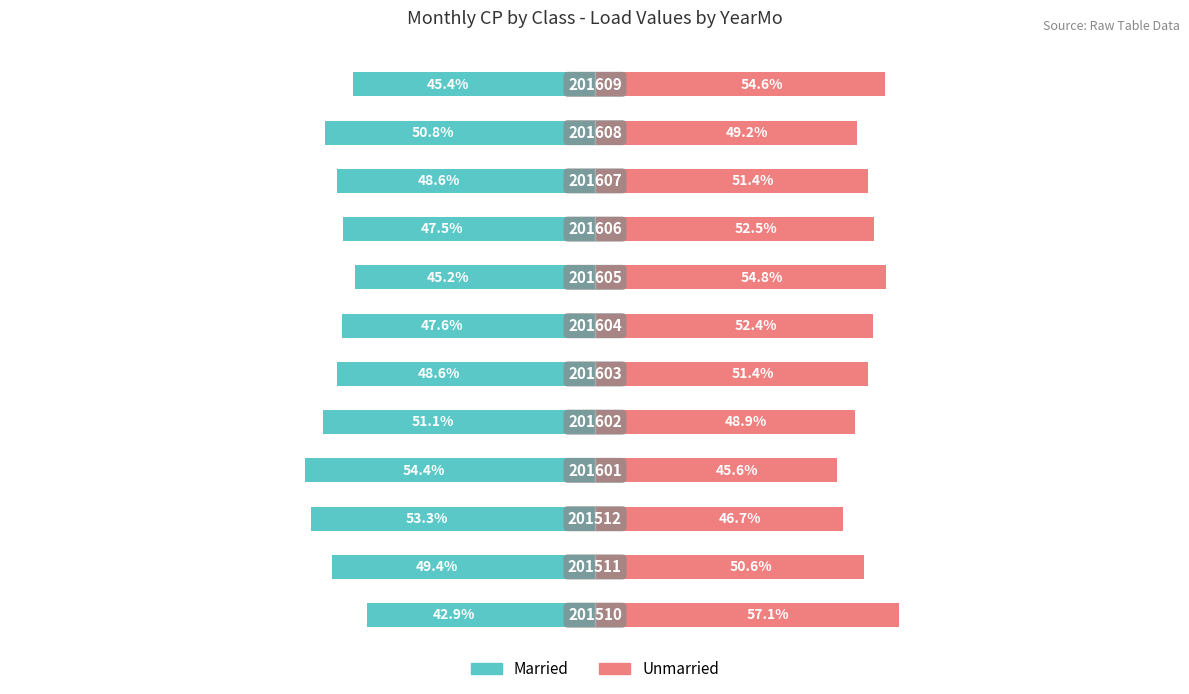

Is the value of Unmarried at 11 greater than the value of Married at 11?

Yes